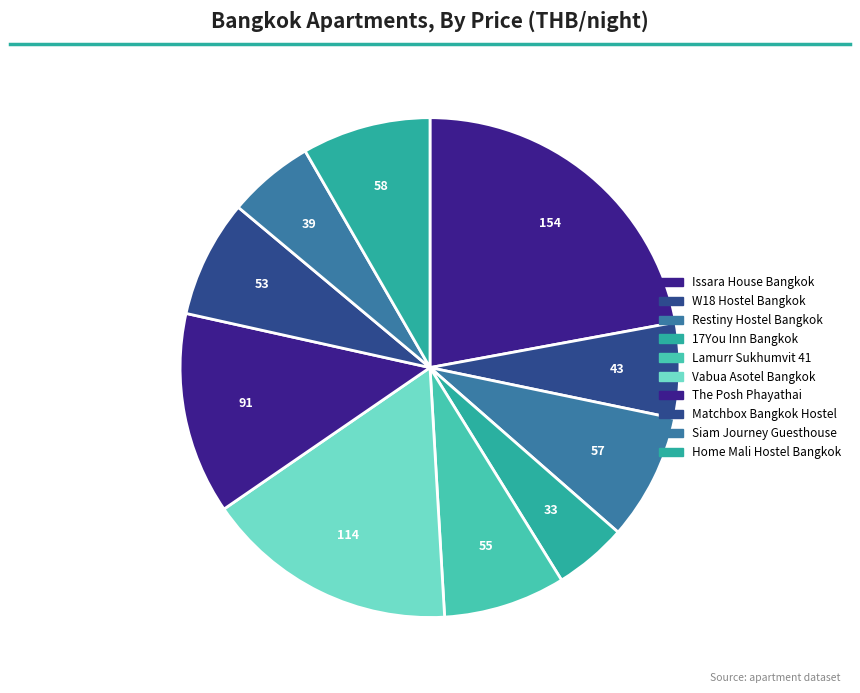

To the nearest percent, what percentage of the pie is Lamurr Sukhumvit 41?

8%